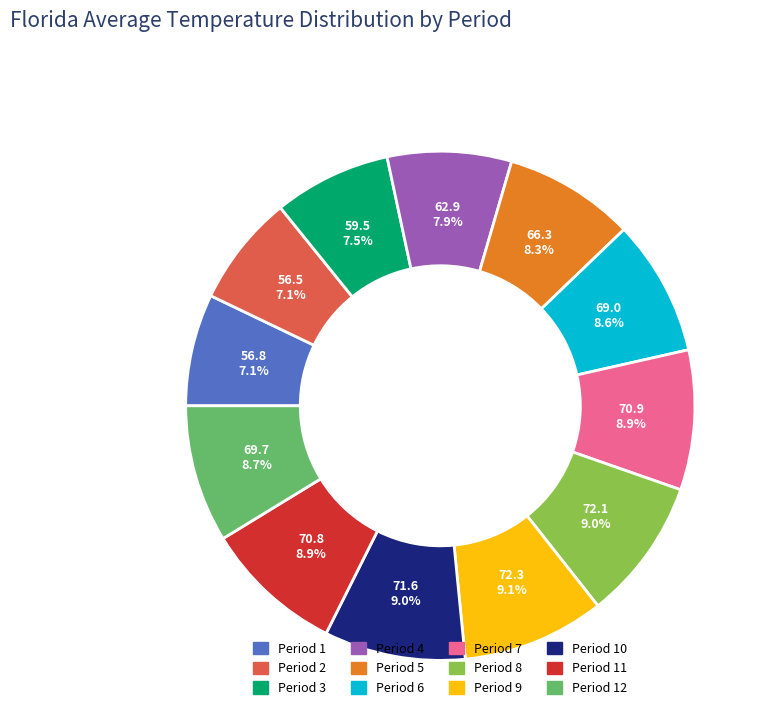

Does any single category account for the majority?

No